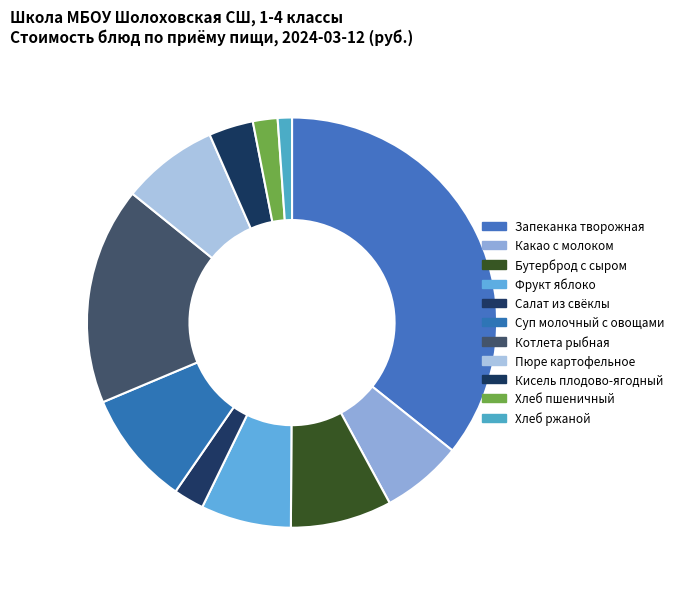

What is the smallest slice in the pie chart?

Хлеб ржаной